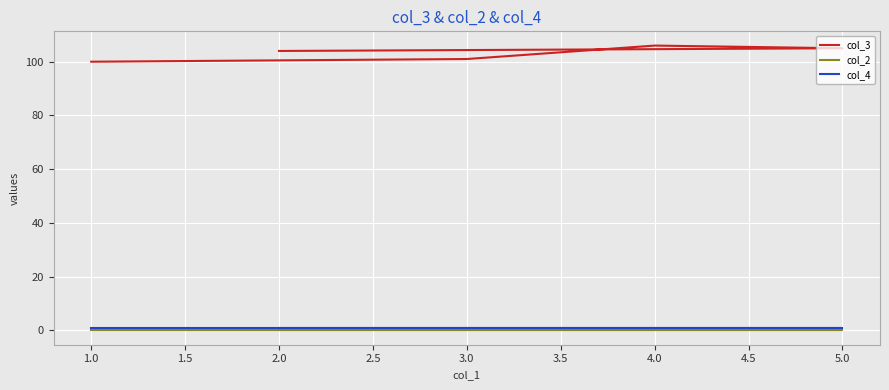

Is it true that col_4 equals 1 at 1.0?

True